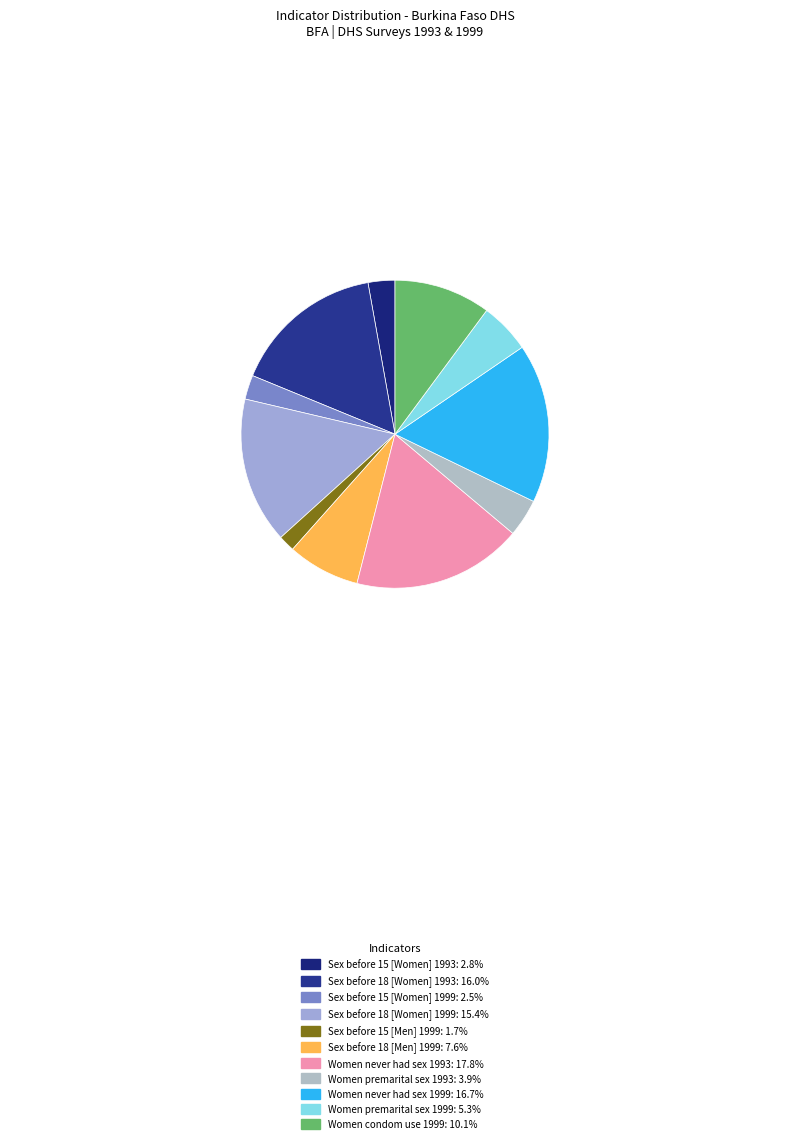

Combined, do Sex before 15 [Women] 1999 and Women never had sex 1999 account for over 50%?

No